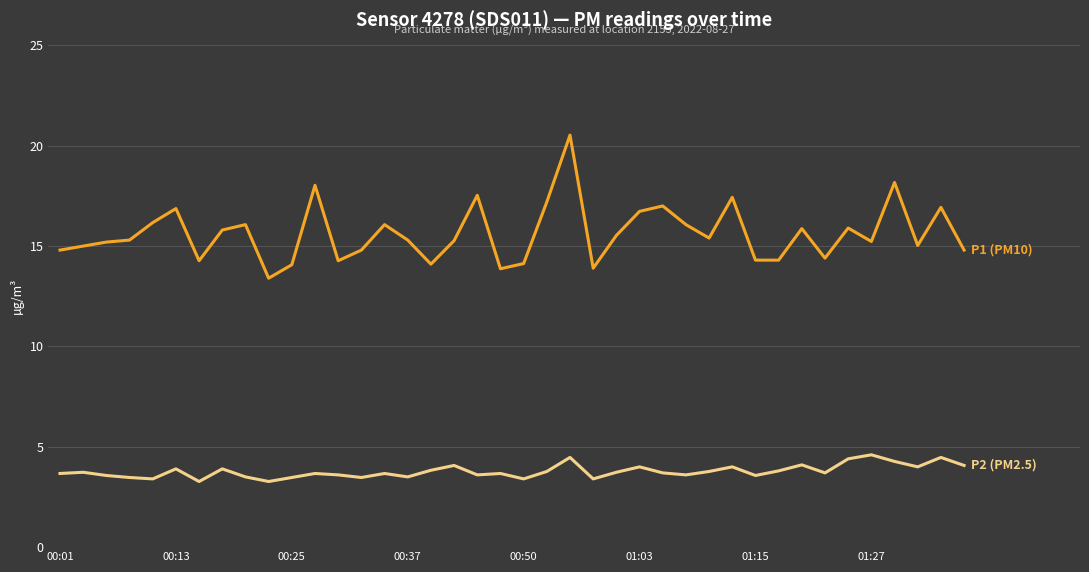

What is the smallest value displayed?

3.3